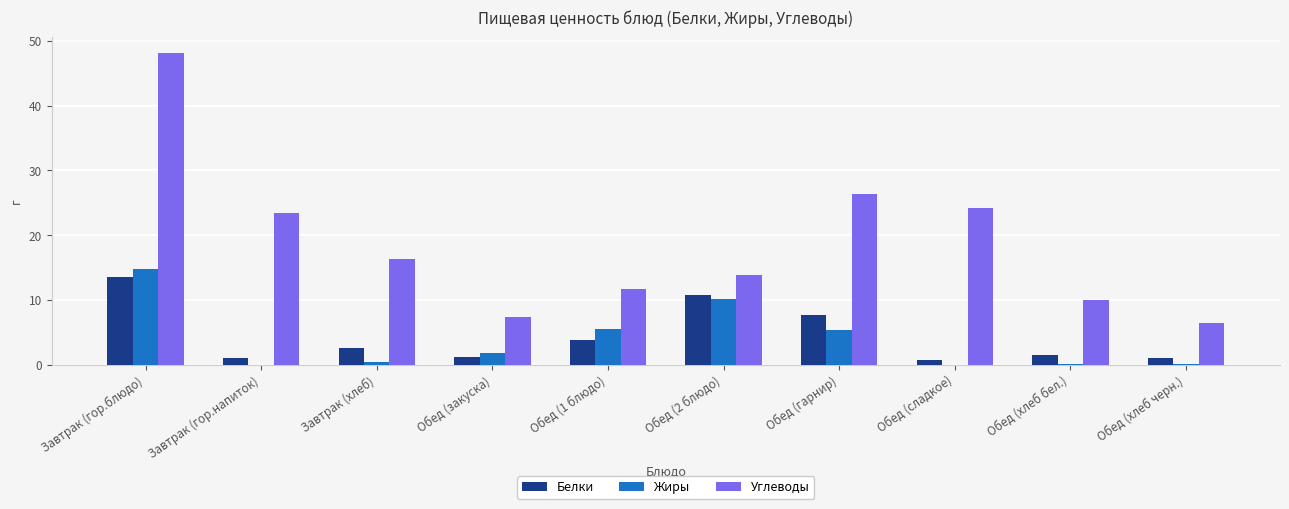

At which category does the chart reach its peak across all series?

Завтрак (гор.блюдо)